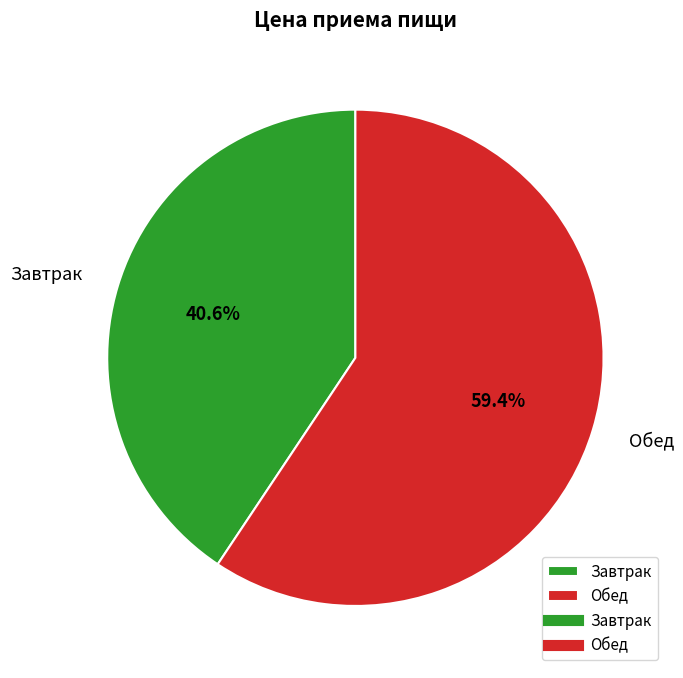

Which category has the biggest portion of the pie?

Обед